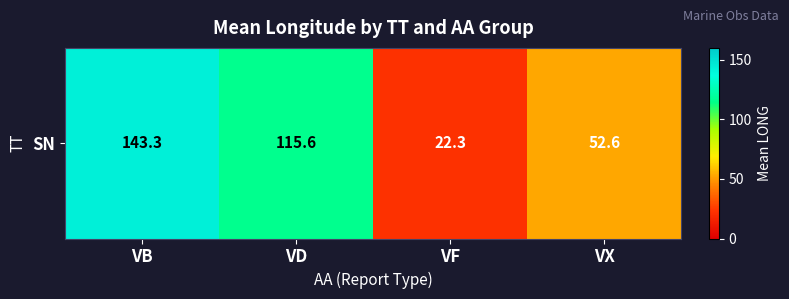

Reading right to left, transcribe all the data shown in this chart.

VX=52.6	VF=22.3	VD=115.6	VB=143.3